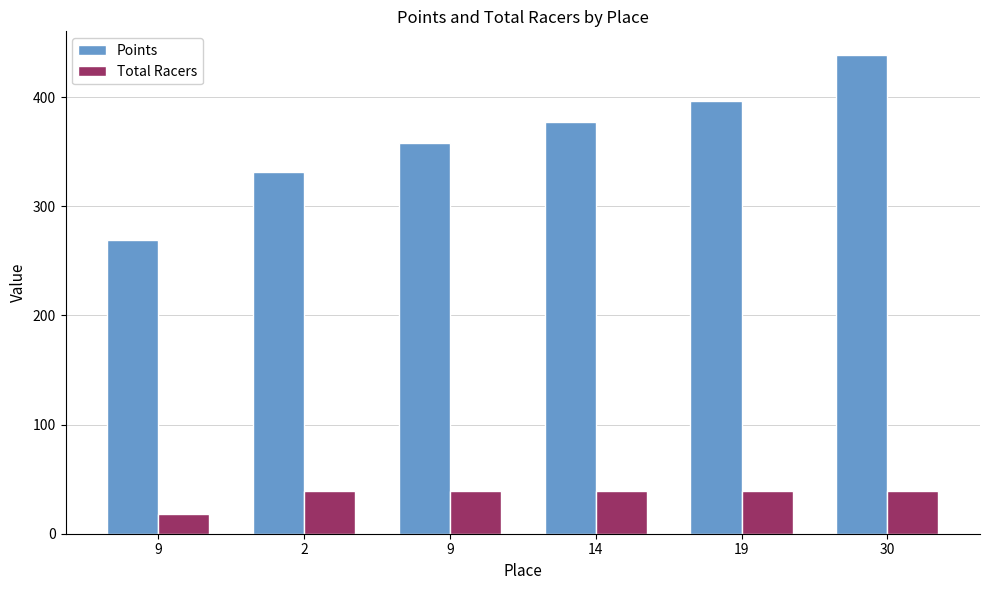

How many bars are there in each group?

2